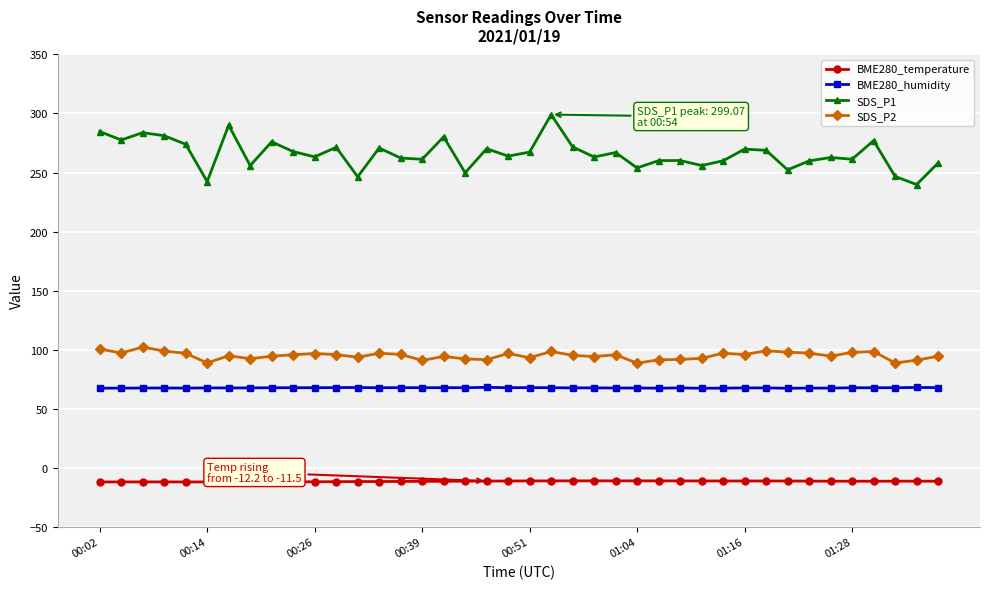

What is the average value of the SDS_P2 series?

94.9